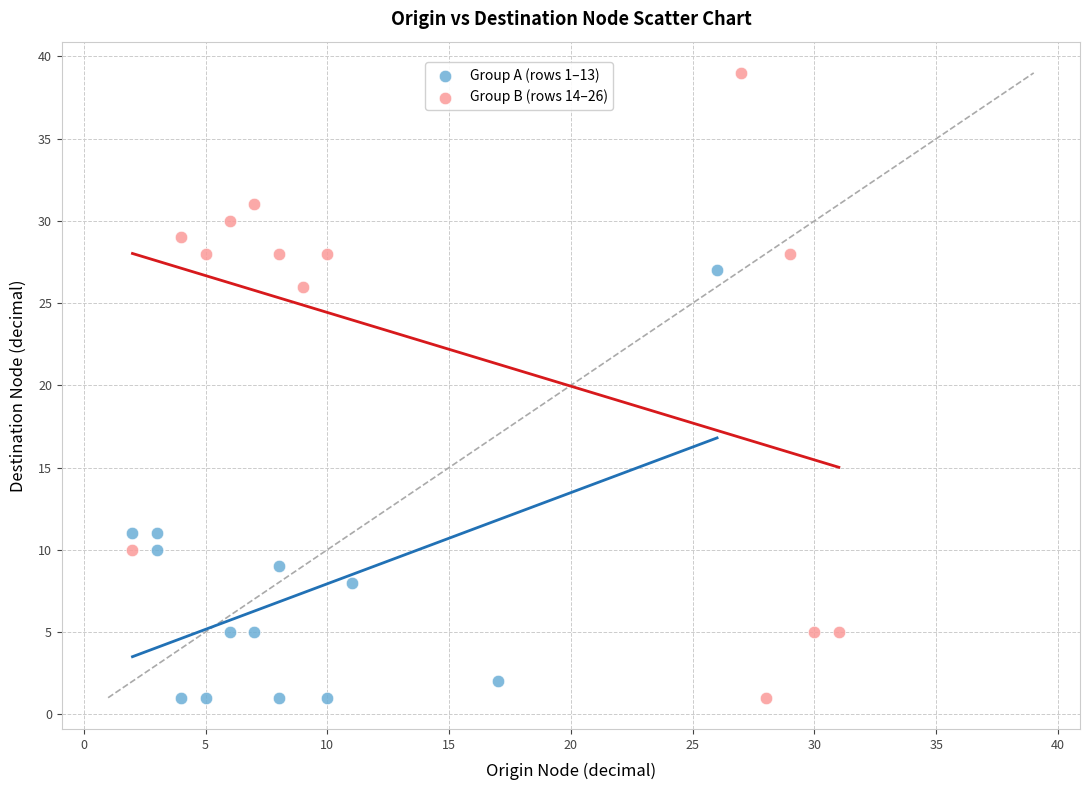

Which series has the largest Y range (max minus min)?

Group B (rows 14–26)